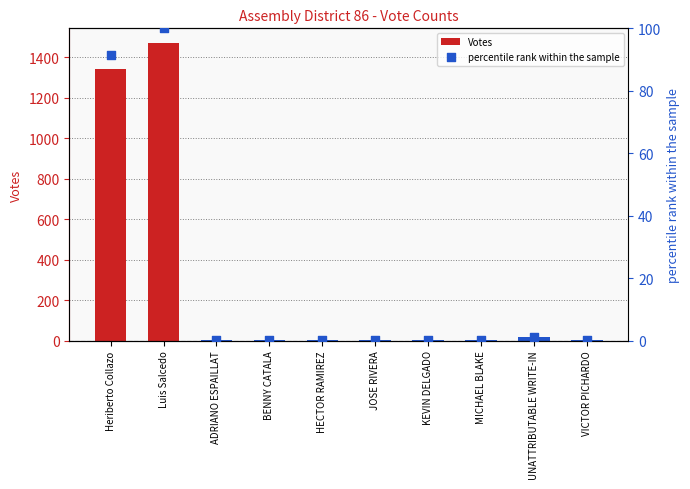

Which series reaches the minimum Y coordinate?

percentile rank within the sample